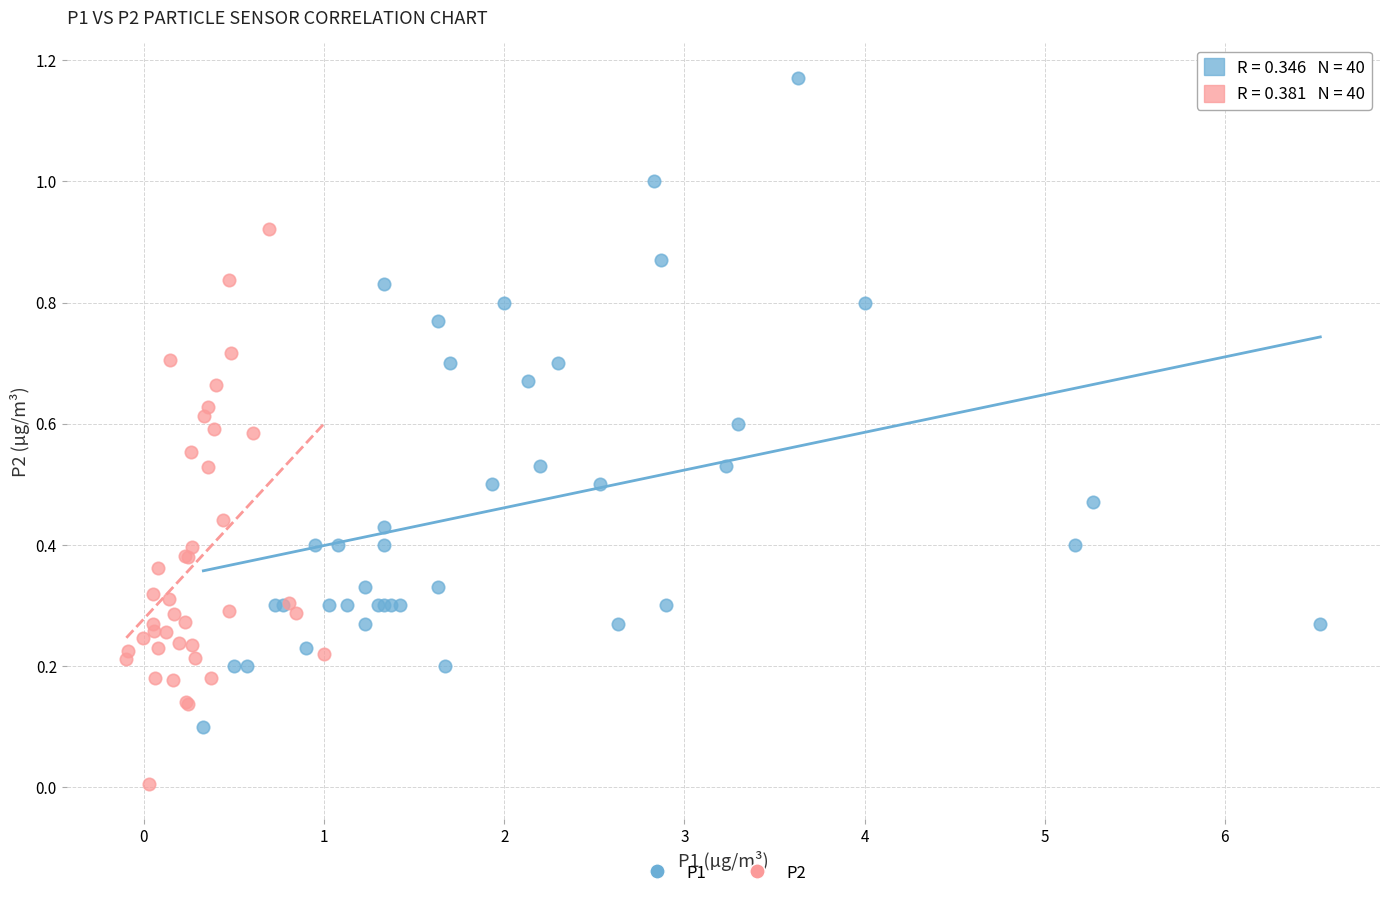

What are all the series names shown in the legend?

P1, P2